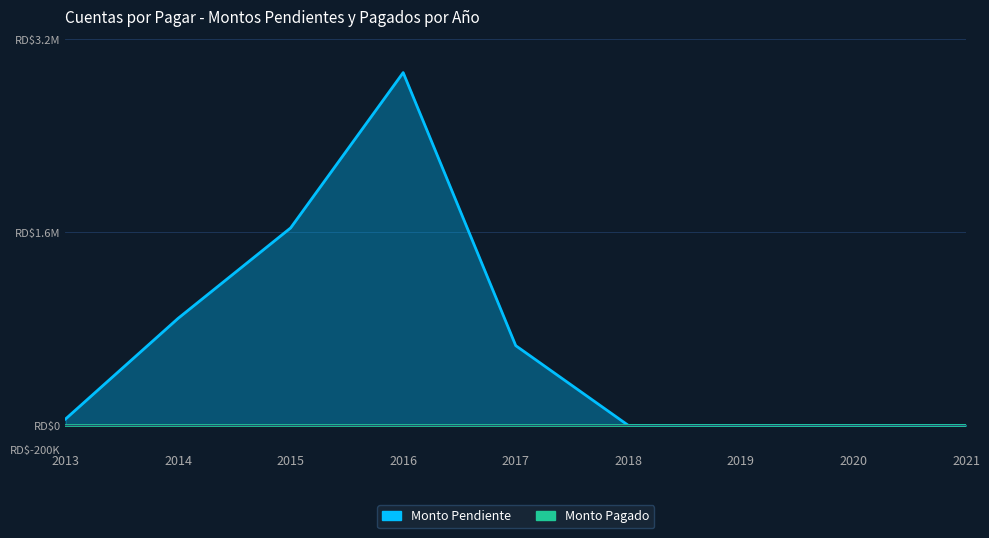

How many positive values are there?

5